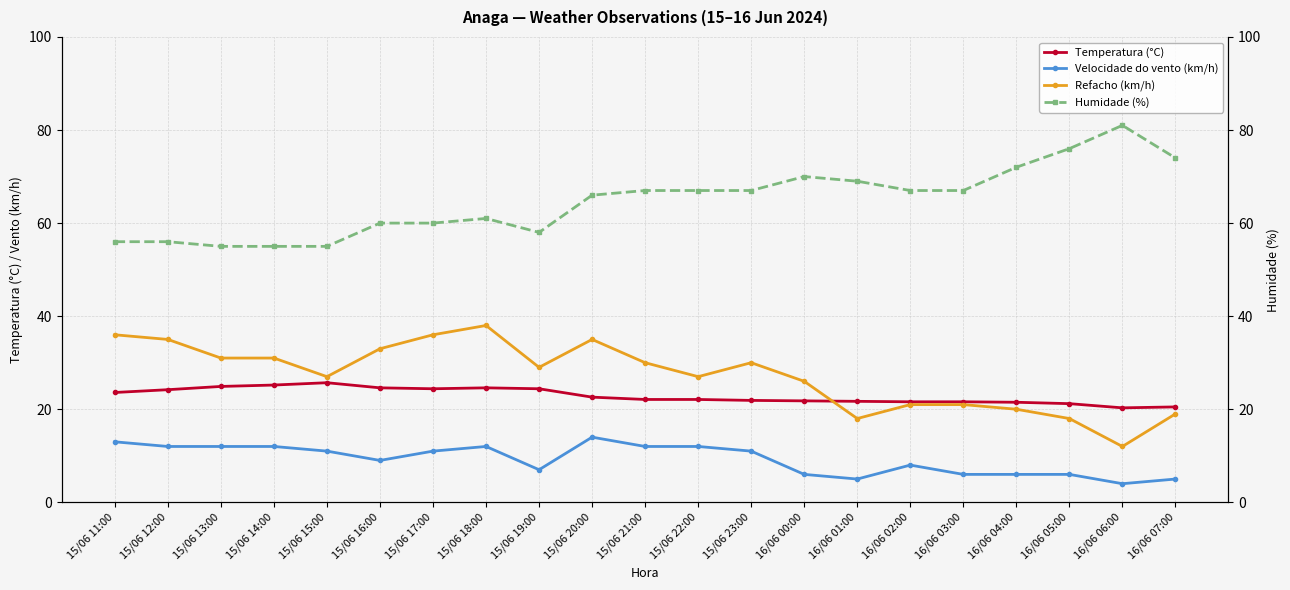

True or false: Humidade (%) and Refacho (km/h) intersect in this chart.

False